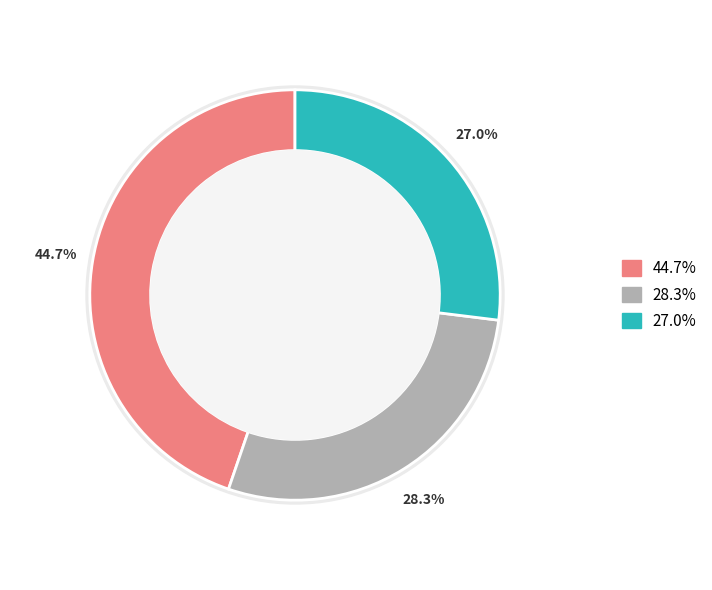

To the nearest percent, what is the difference between the largest and smallest slice percentages?

18%